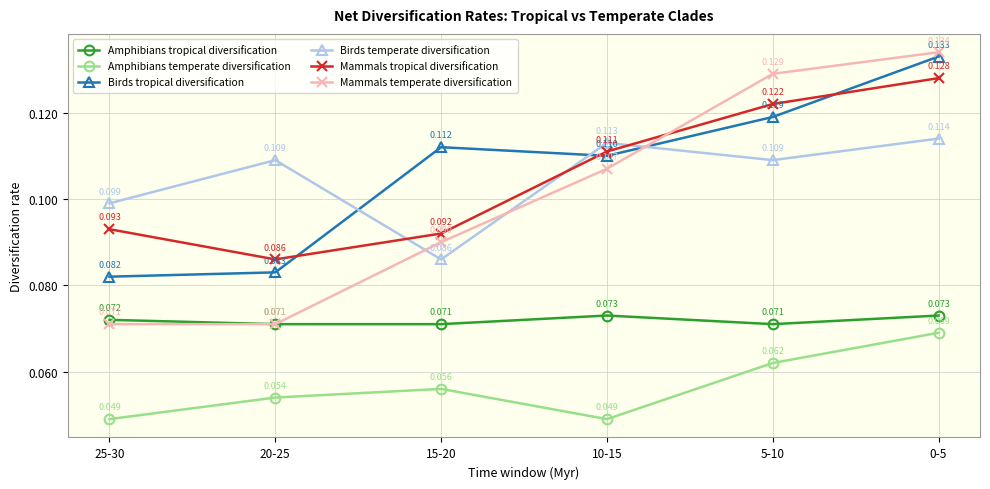

At how many categories does at least one series exceed 0?

6